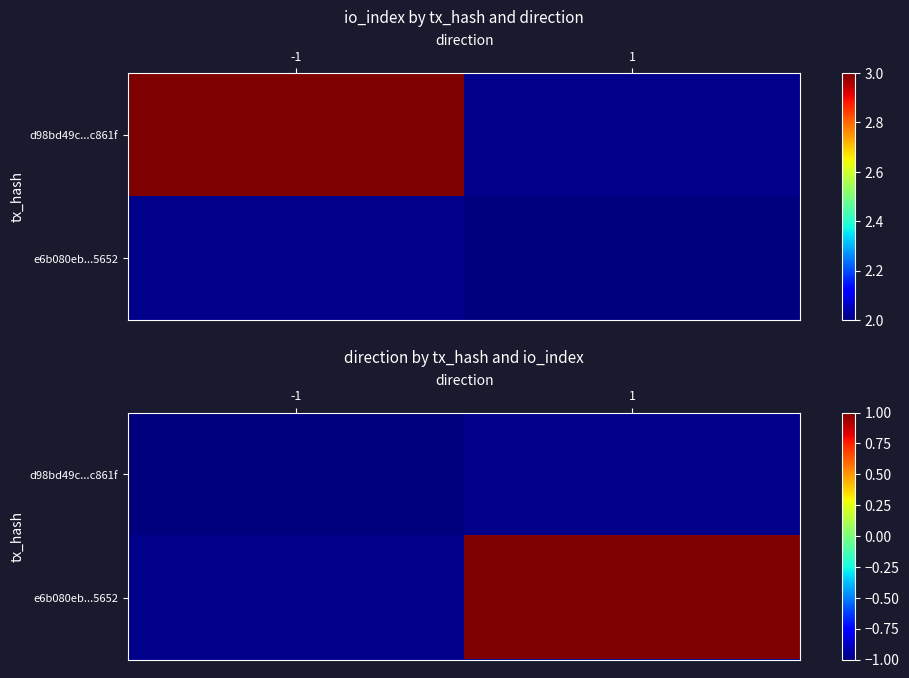

The e6b080eb...5652 series shows 1.0 at 1. True or false?

True